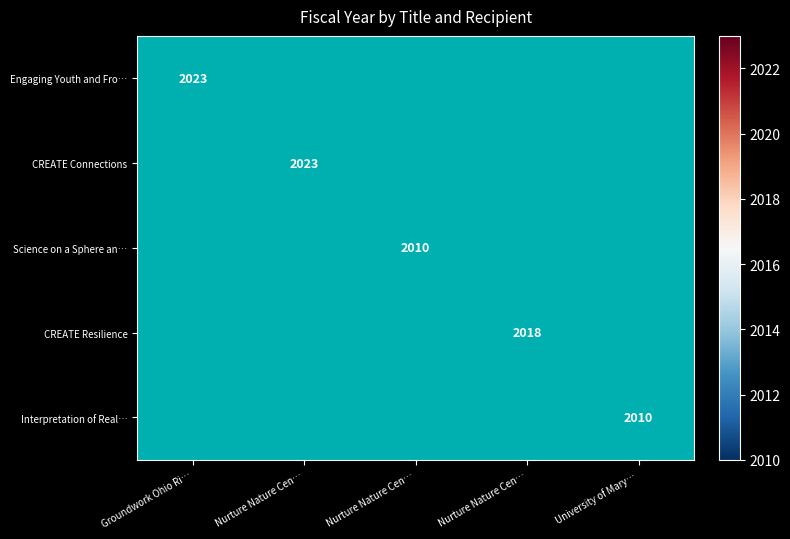

How many positive values does the Science on a Sphere an… series have?

1